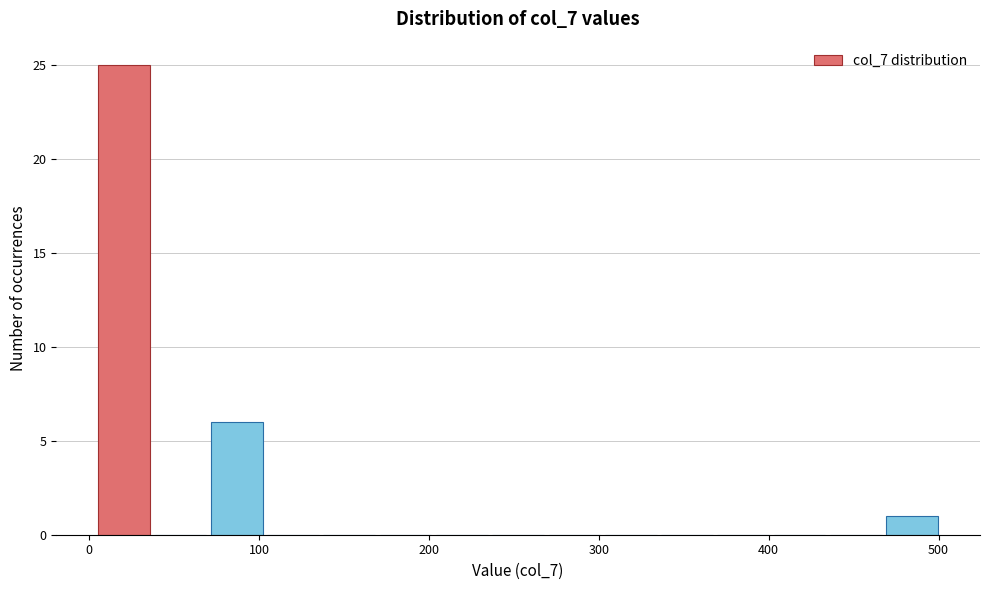

Read against the x-axis, roughly where is the centre of the tallest bar?

20